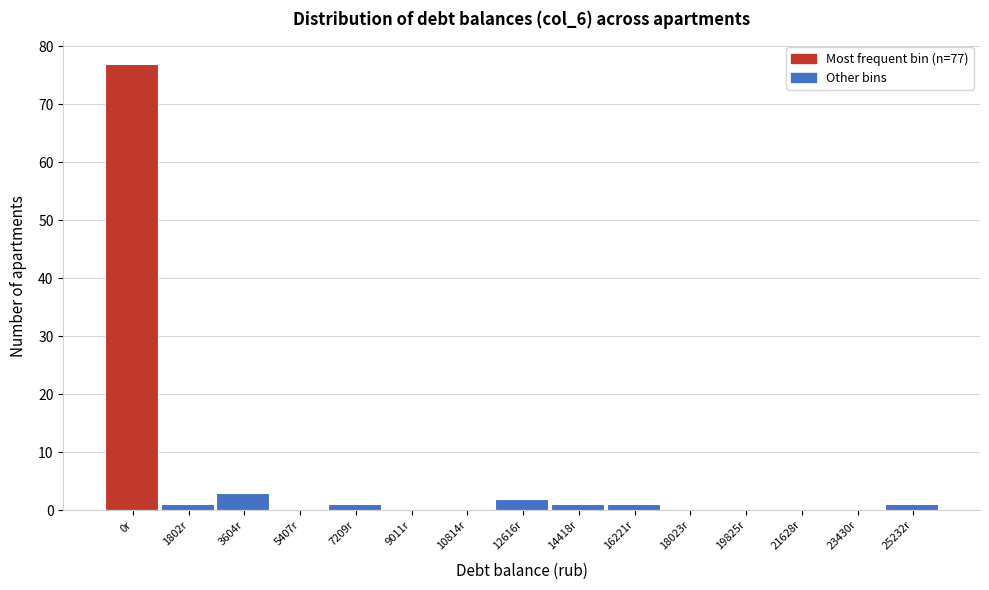

Reading right to left, transcribe all the data shown in this chart.

25232r=1	23430r=0	21628r=0	19825r=0	18023r=0	16221r=1	14418r=1	12616r=2	10814r=0	9011r=0	7209r=1	5407r=0	3604r=3	1802r=1	0r=77